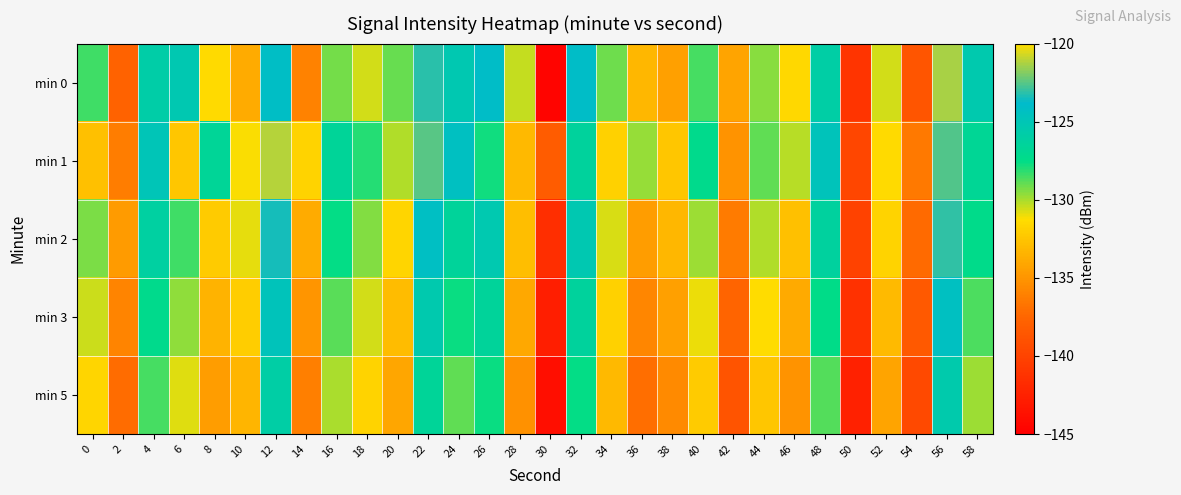

How many categories are shown in the chart?

30